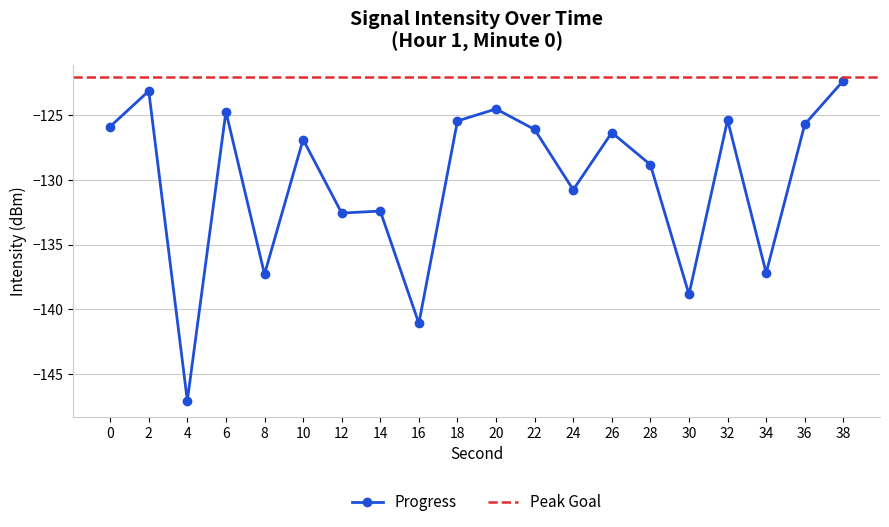

Reading left to right, what are all the values shown in this chart?

-125.9	-123.1	-147.1	-124.7	-137.3	-126.9	-132.6	-132.4	-141.1	-125.4	-124.5	-126.1	-130.8	-126.3	-128.8	-138.8	-125.4	-137.2	-125.7	-122.3